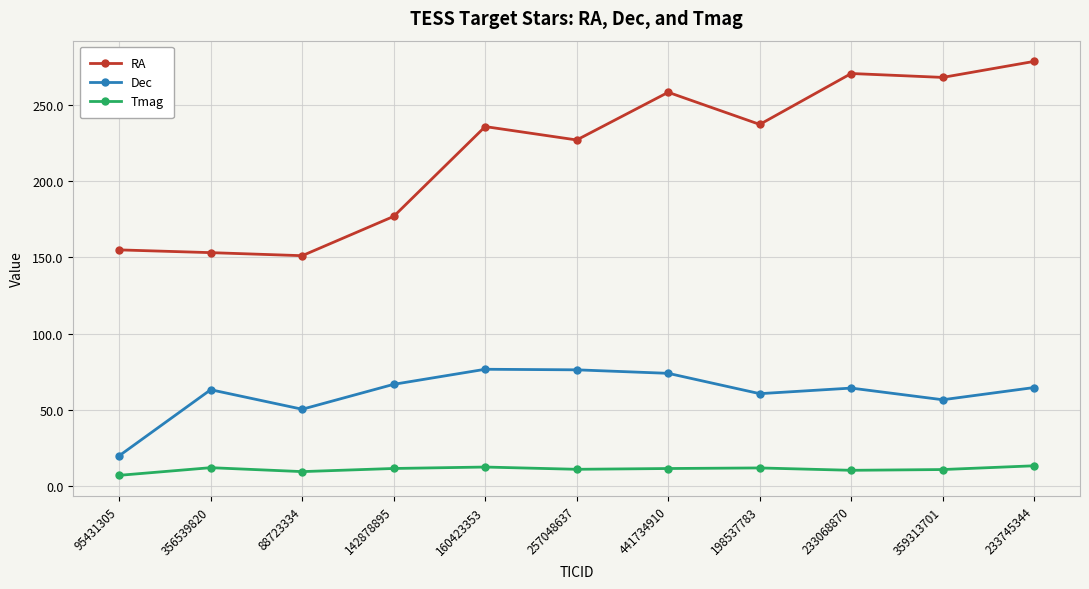

Is the value of Tmag at 198537783 greater than the value of Dec at 88723334?

No